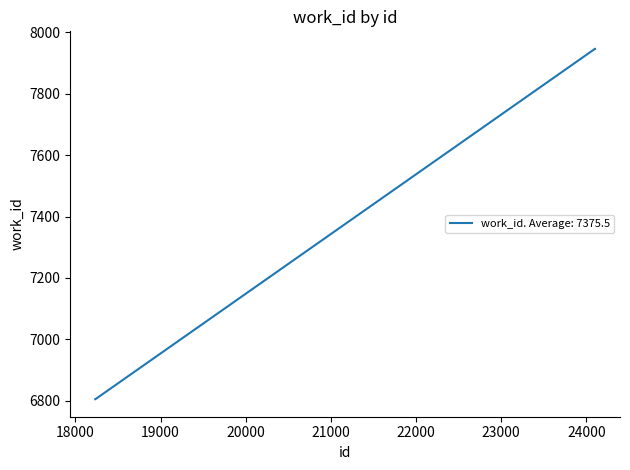

What is the difference between the maximum and minimum values?

1141